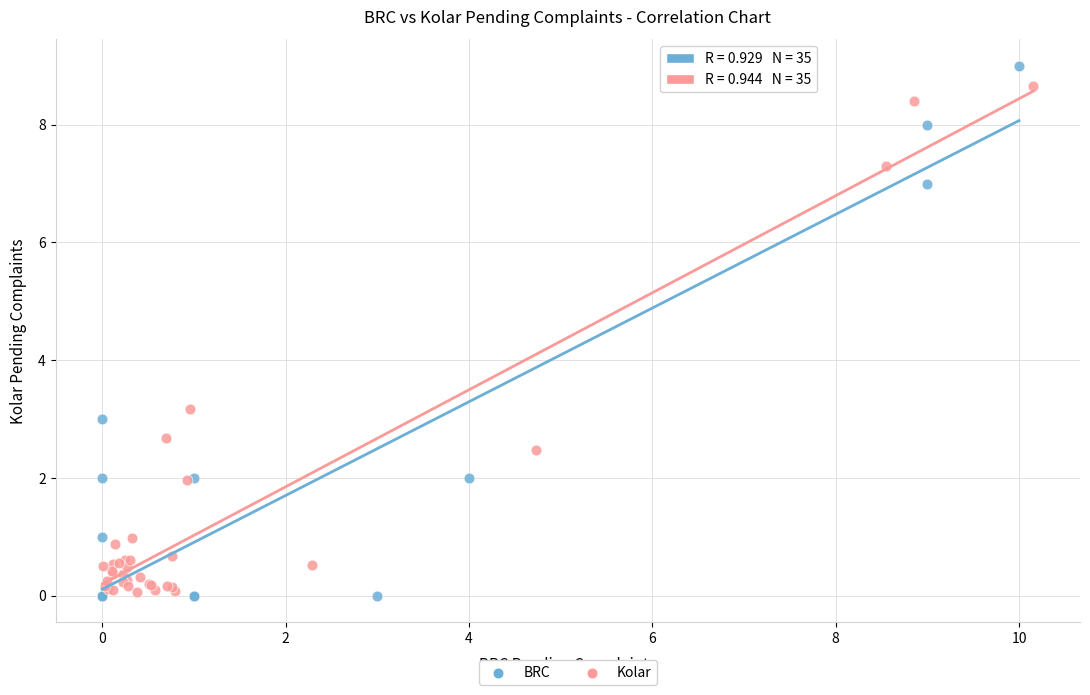

Which series has the widest spread of Y values?

BRC